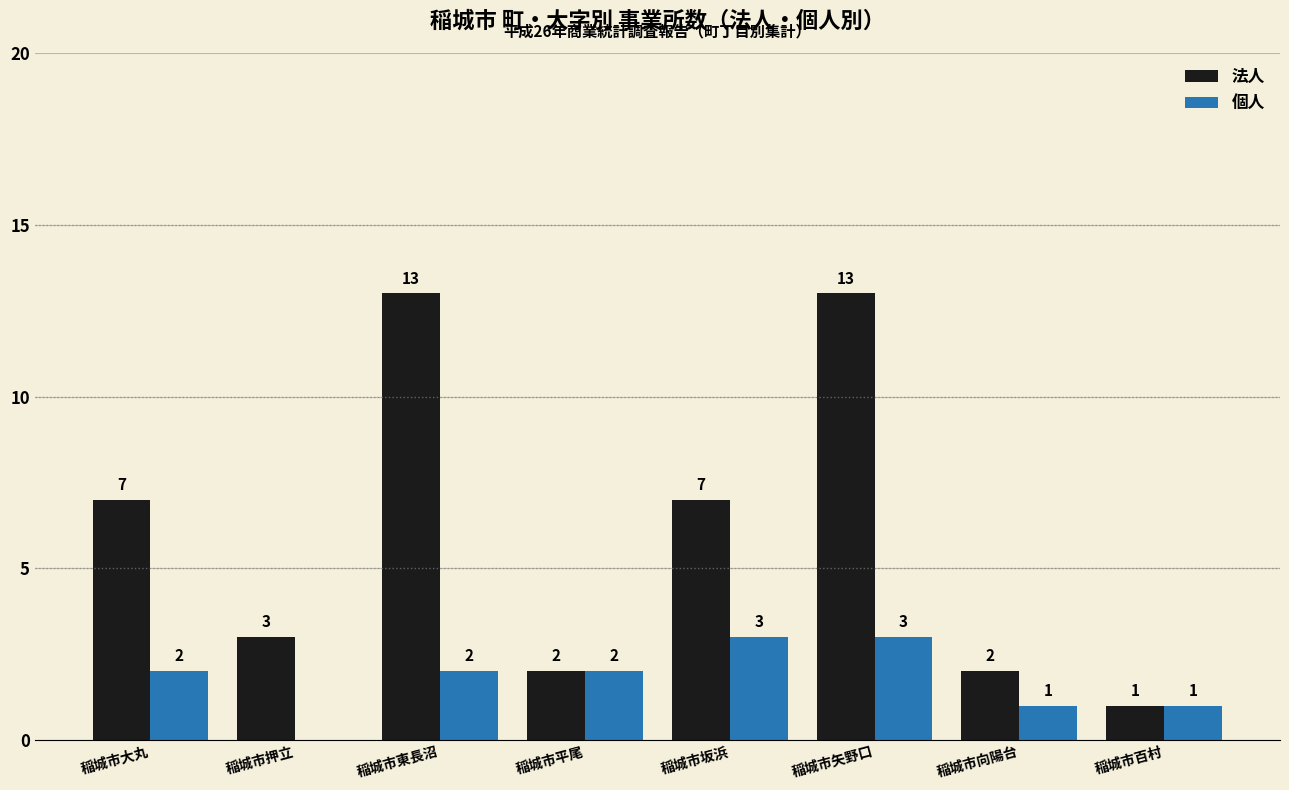

The 法人 series shows 13 at 稲城市矢野口. True or false?

True